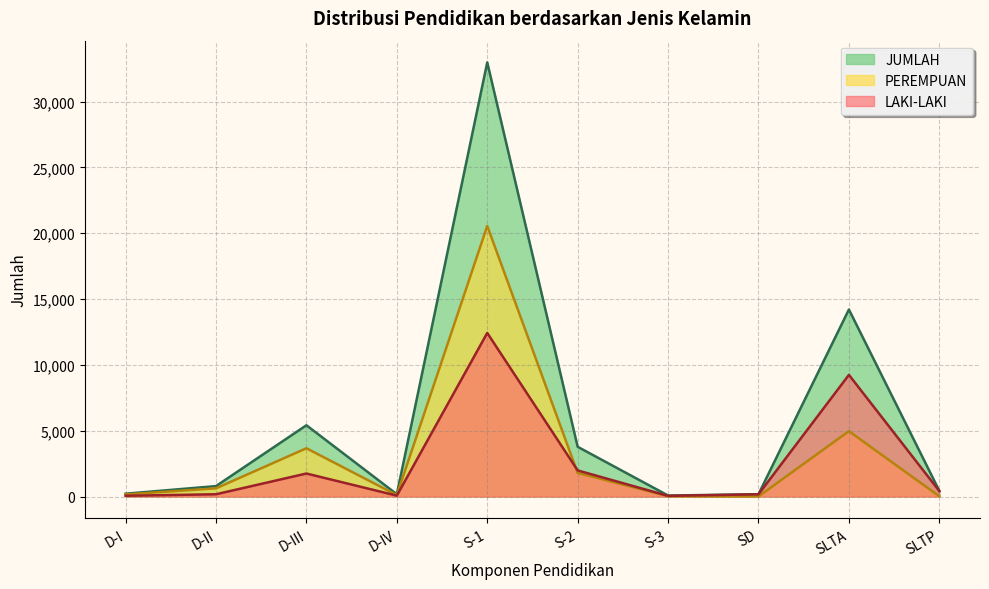

What is the label of the 8th point from the left?

SD